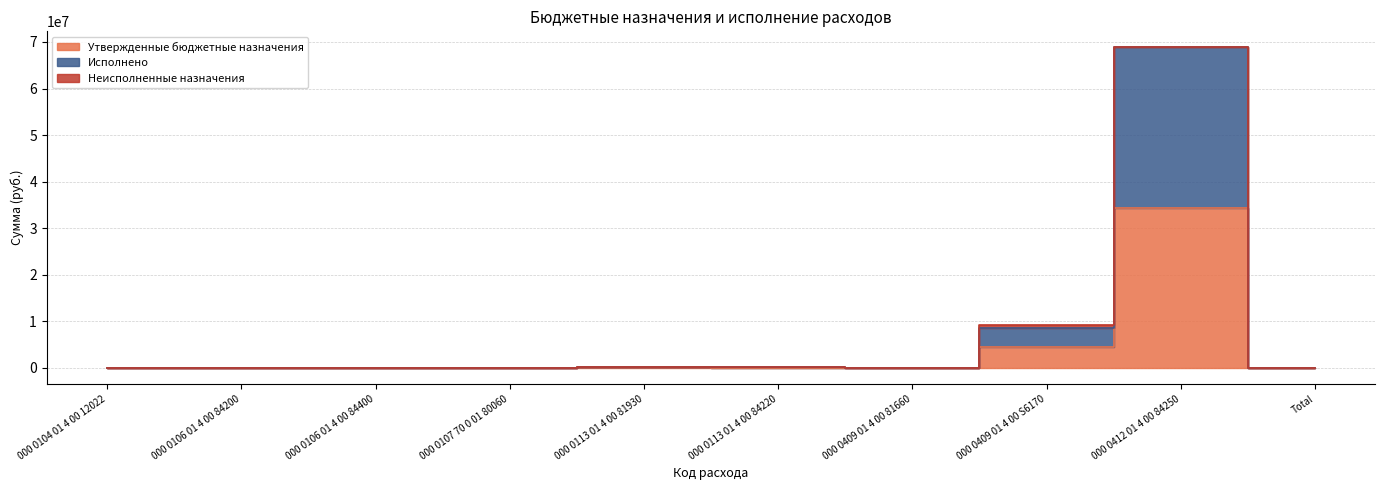

Which label corresponds to the largest value in the chart?

000 0412 01 4 00 84250